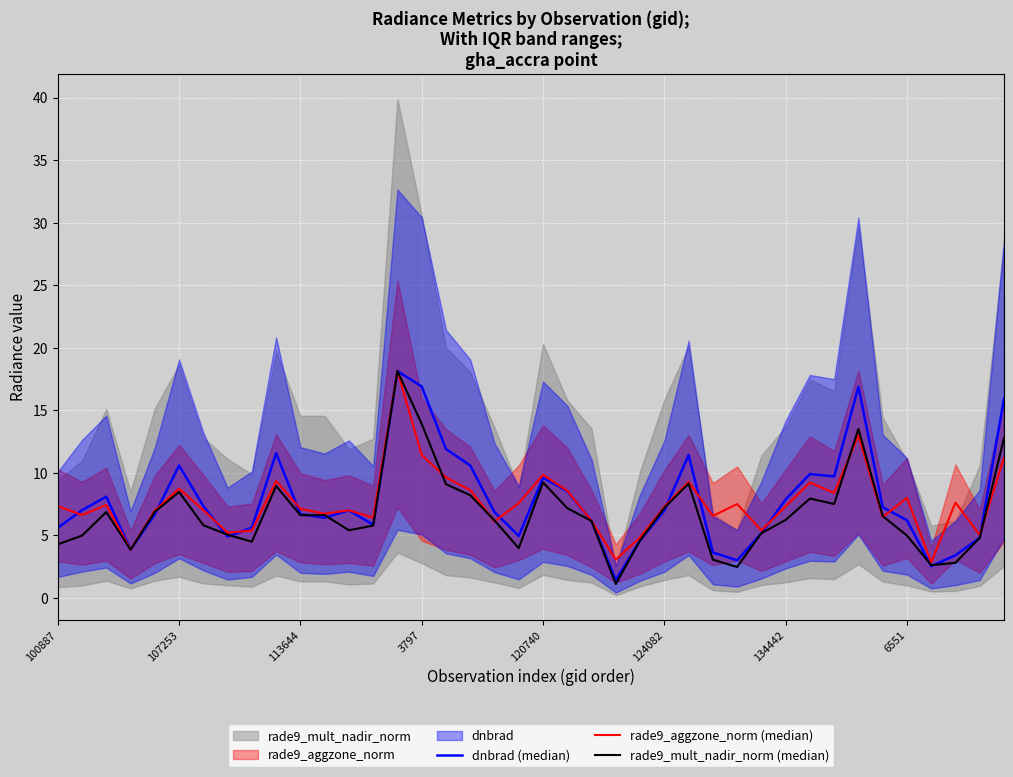

True or false: dnbrad (median) has more than 2 interior local peaks.

True